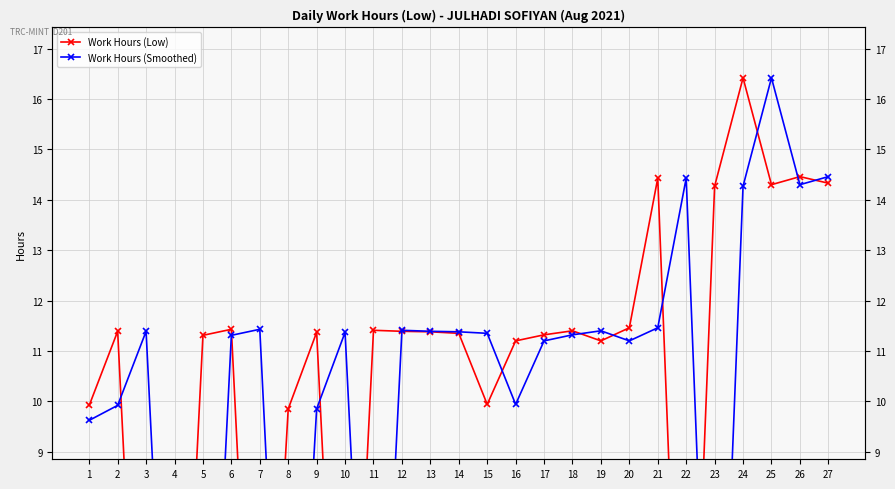

How many interior local valleys does the Work Hours (Low) series have?

6